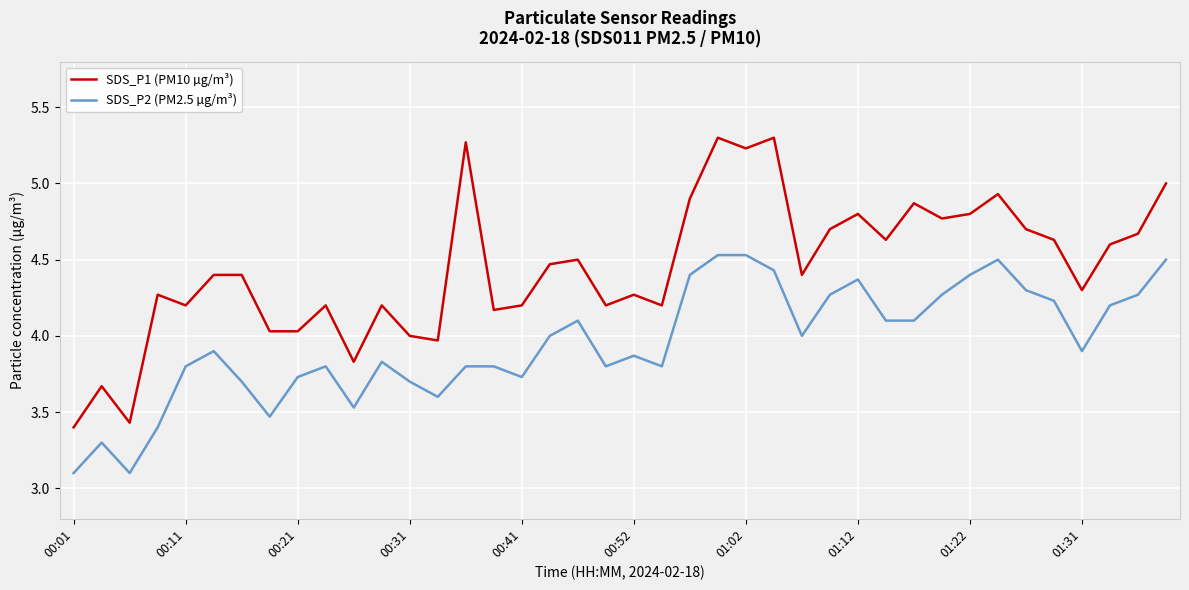

True or false: SDS_P2 (PM2.5 µg/m³) and SDS_P1 (PM10 µg/m³) cross at least once.

False